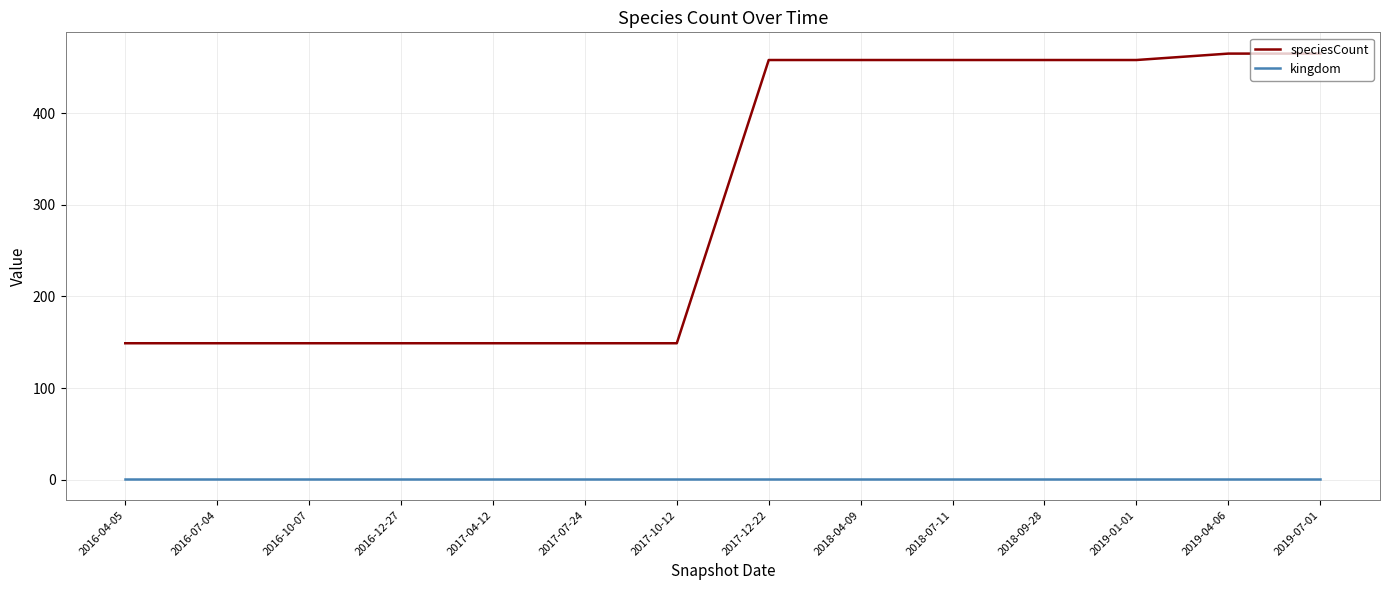

Between 2017-10-12 and 2019-07-01, which series saw the biggest shift?

speciesCount